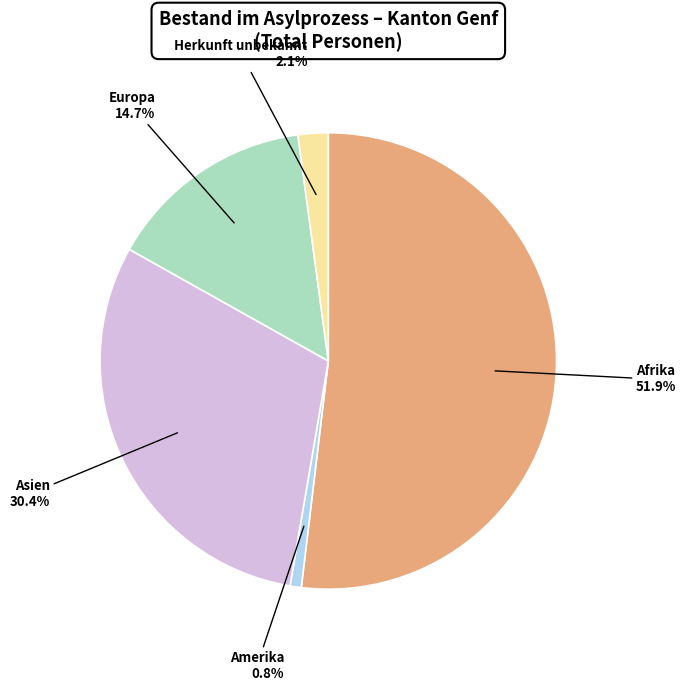

Between Amerika and Asien, which is larger?

Asien